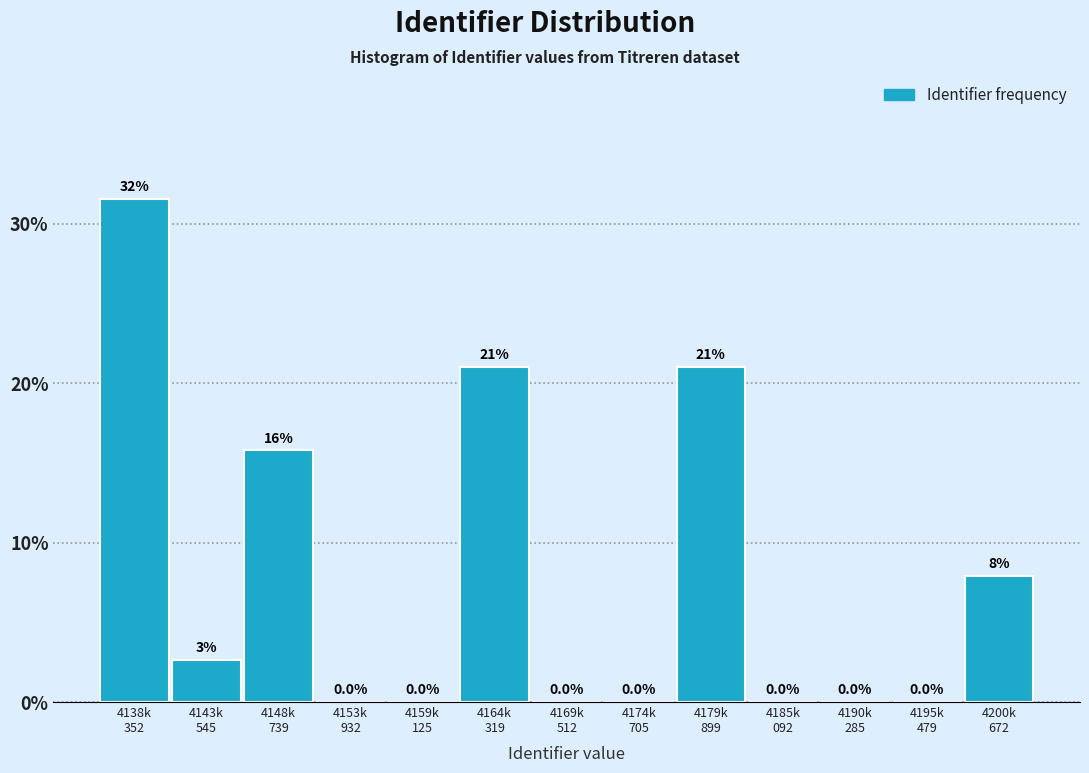

What is the maximum value shown in the chart?

31.6